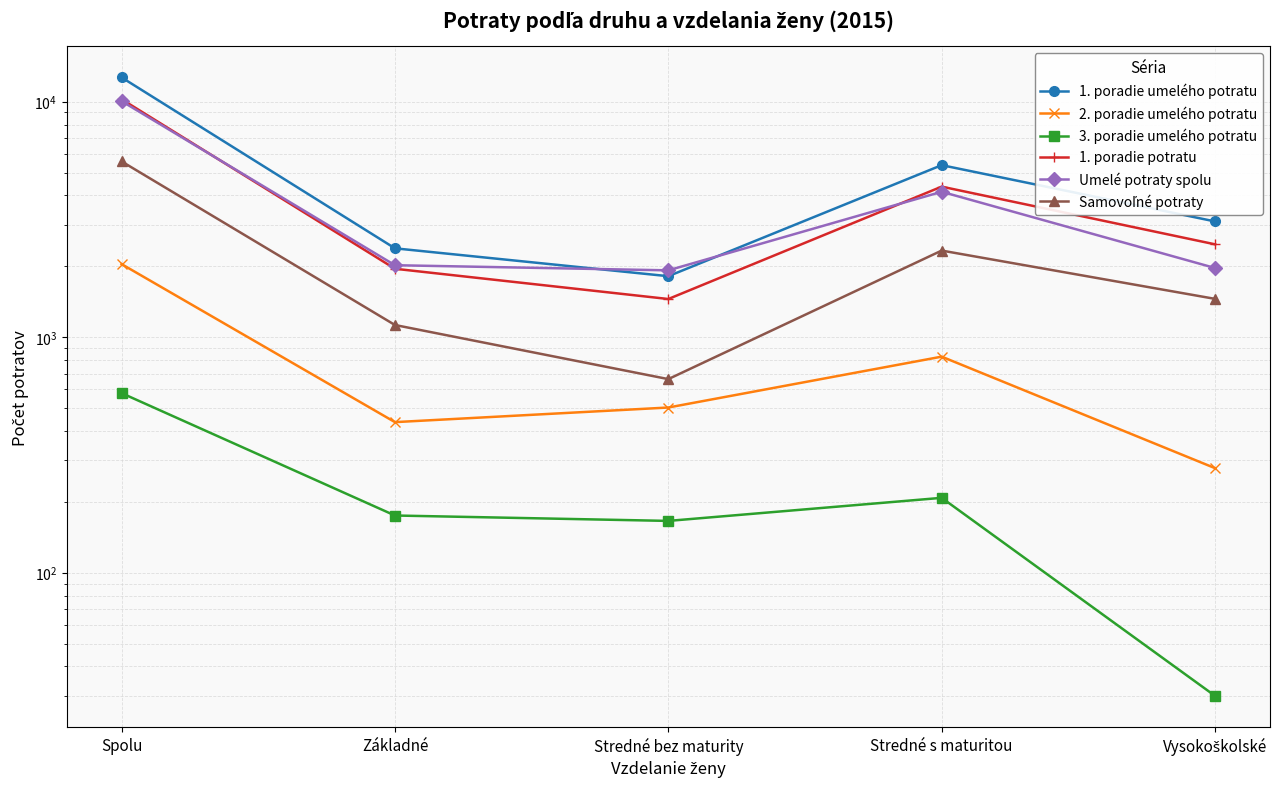

What is the average value of the 3. poradie umelého potratu series?

232